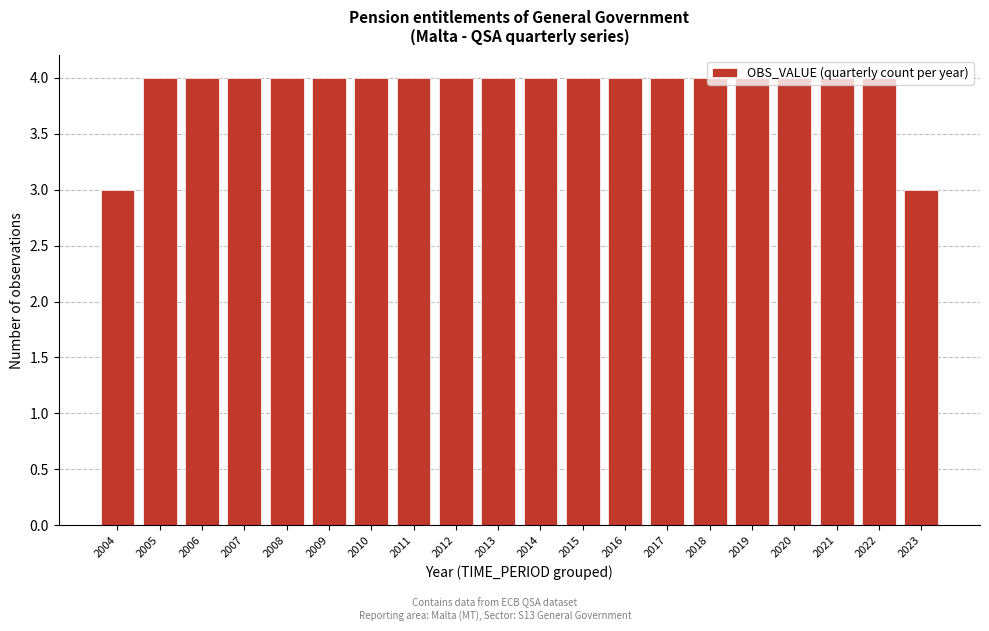

What is the average value?

4